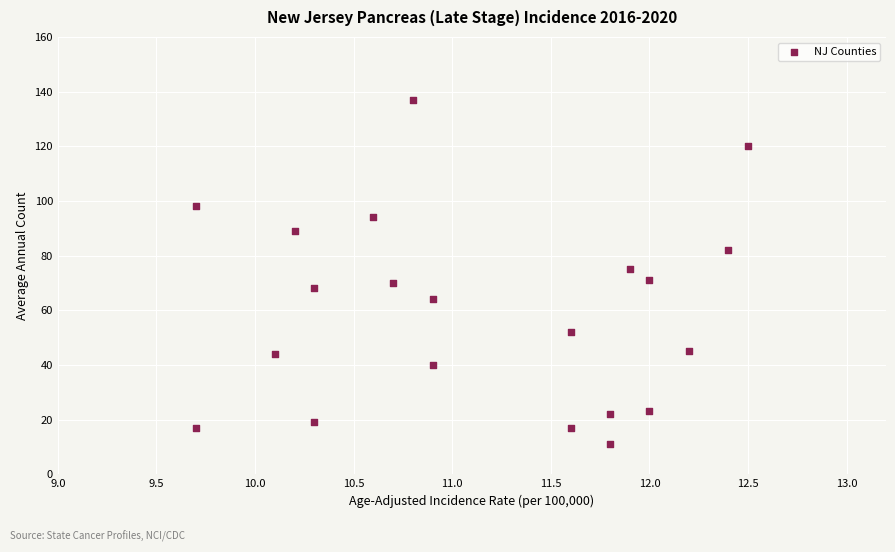

What is the range of Y values (max minus min)?

126